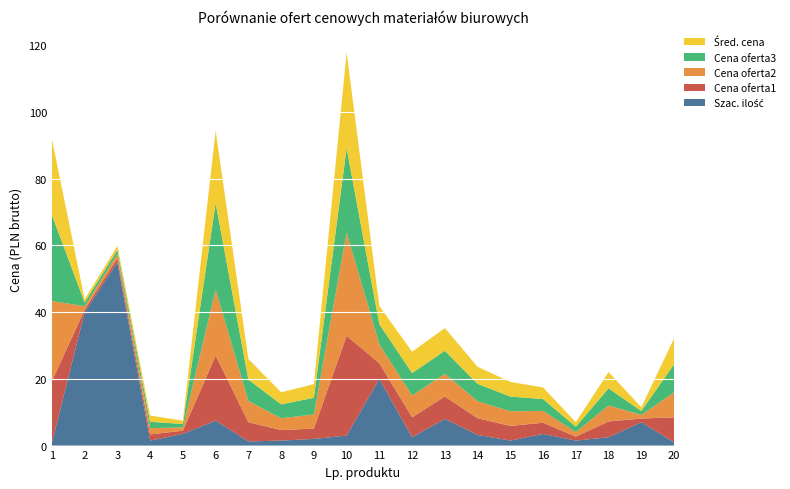

At which category is the sum across all series the highest?

10